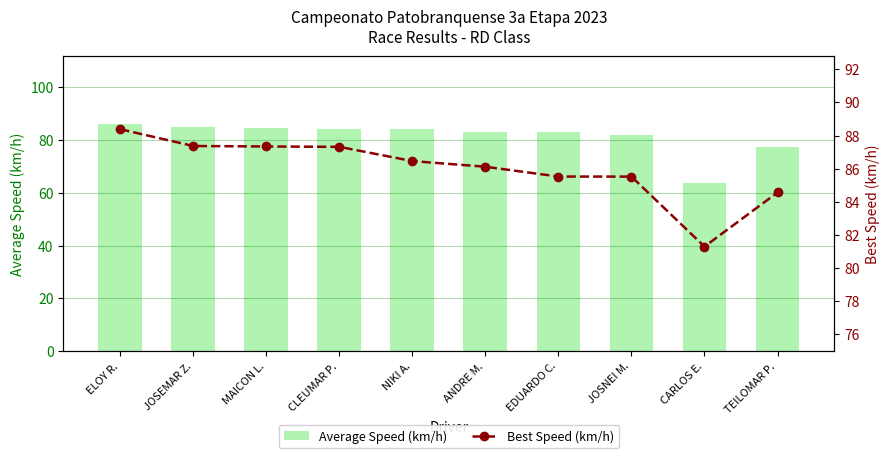

At which label is Average Speed (km/h) closest to 74?

TEILOMAR P.